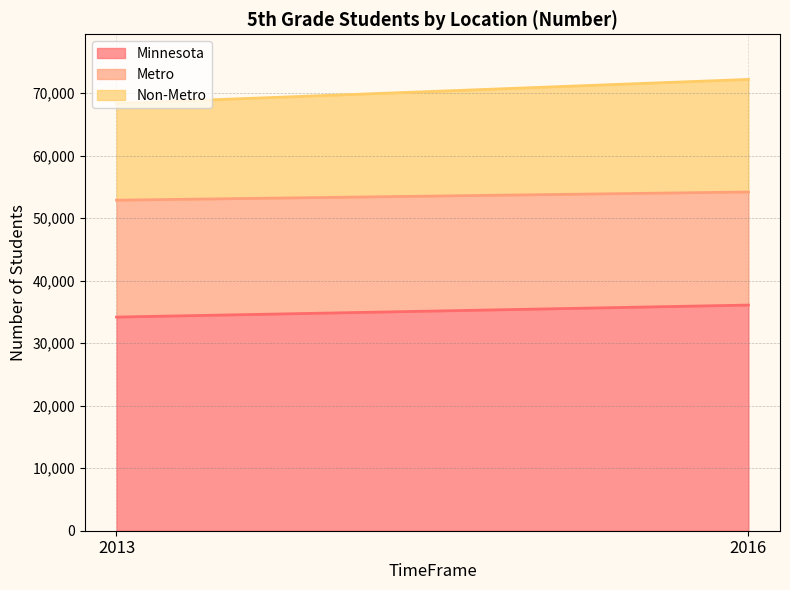

What is the sum of the Minnesota values at 2016 and 2013?

70249